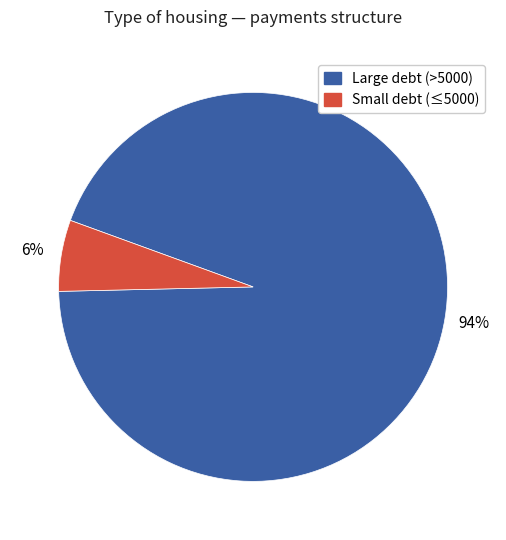

Is there any slice that represents more than half of the pie?

Yes